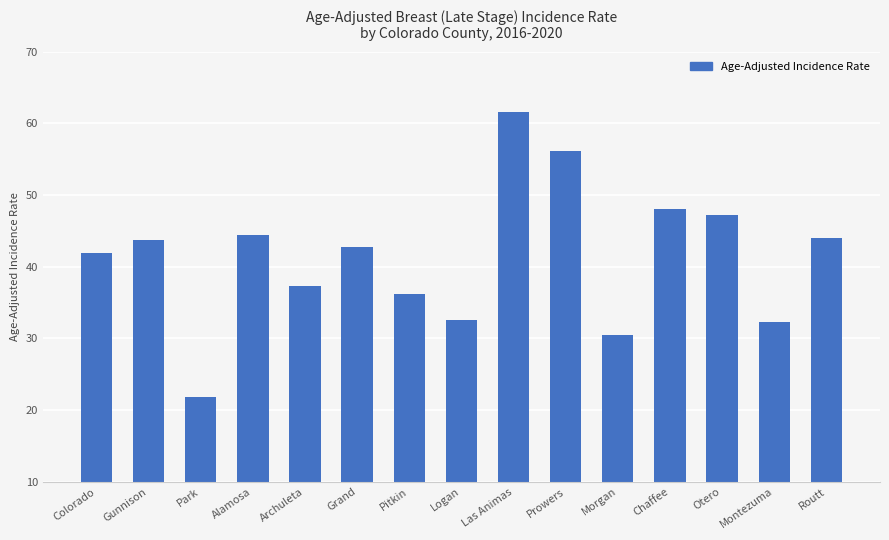

At which label is the value closest to 41?

Colorado